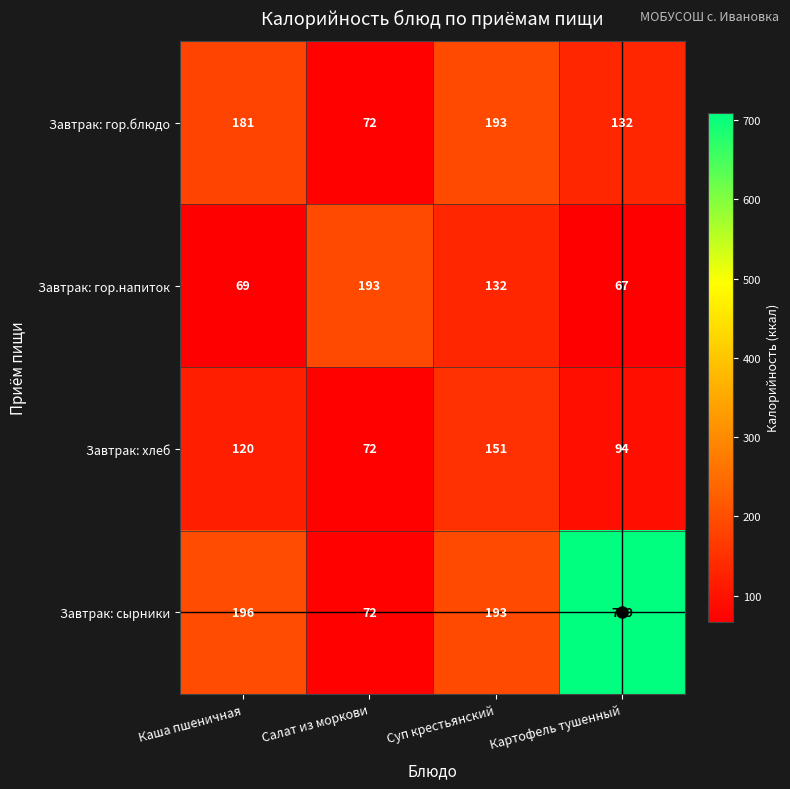

True or false: Завтрак: сырники has a value of 366 at Картофель тушенный.

False